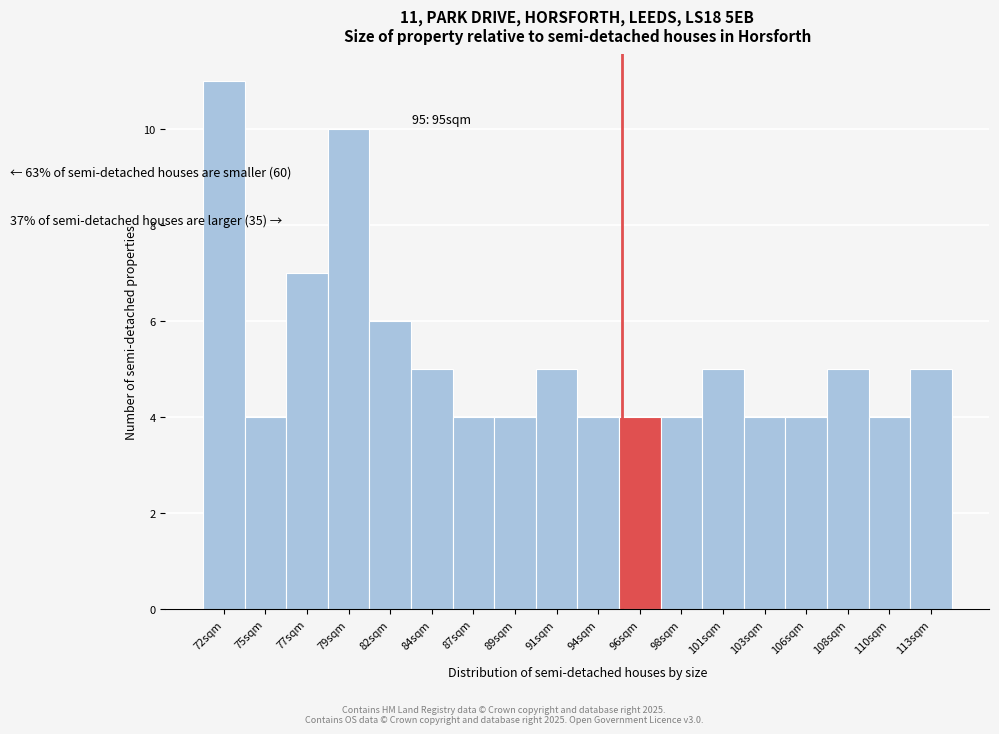

Reading right to left, list all the values displayed in this chart.

5	4	5	4	4	5	4	4	4	5	4	4	5	6	10	7	4	11